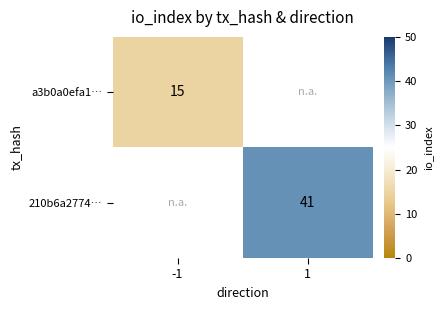

Is it true that 210b6a2774… equals 69.2 at 1?

False